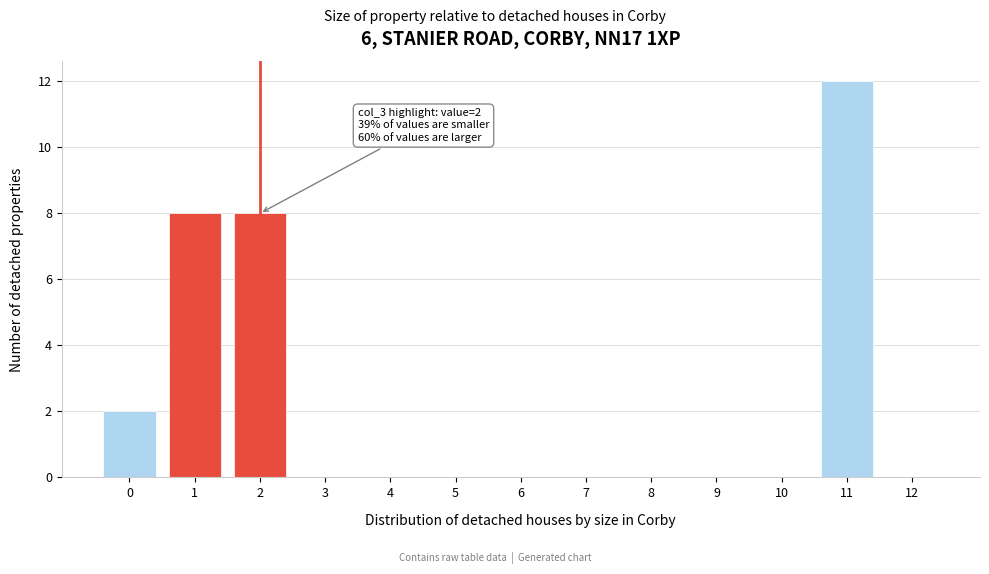

Reading left to right, what are all the values shown in this chart?

0=2	1=8	2=8	3=0	4=0	5=0	6=0	7=0	8=0	9=0	10=0	11=12	12=0